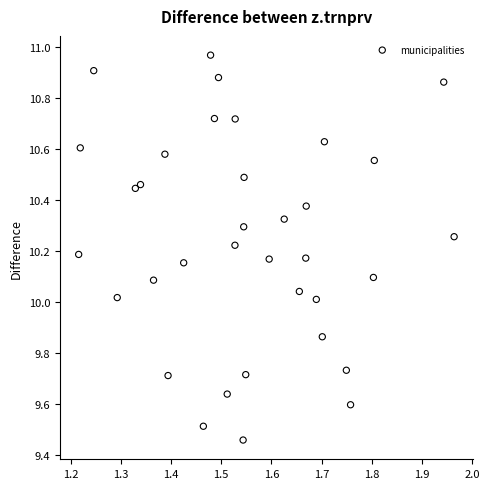

What is the range of Y values (max minus min)?

1.5